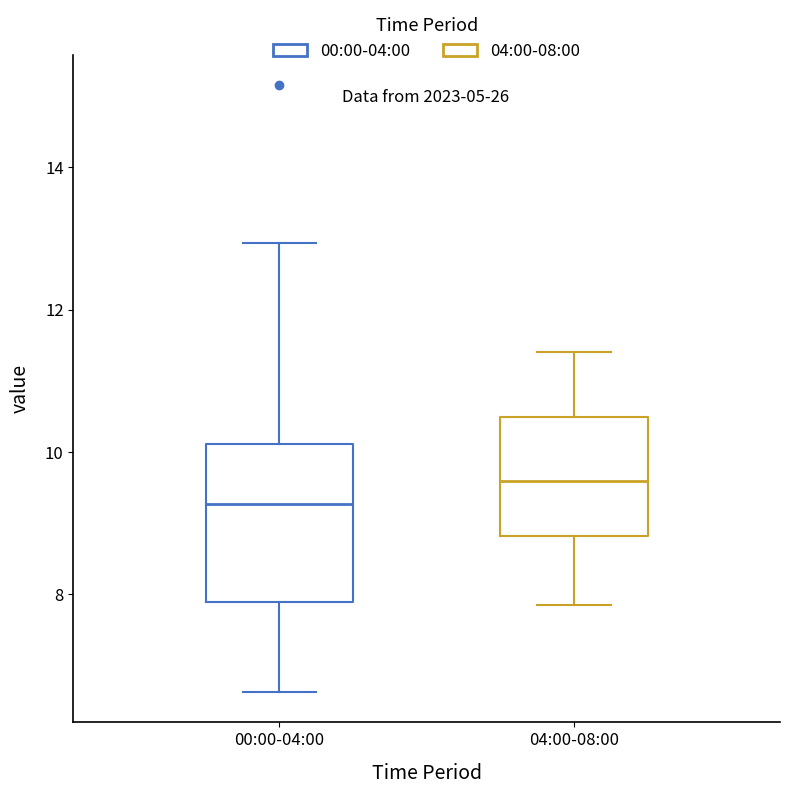

Where is the lower edge of the box for 00:00-04:00 on the y-axis? The values are not printed on the chart, so give them approximately, as read against the axis.

7.8